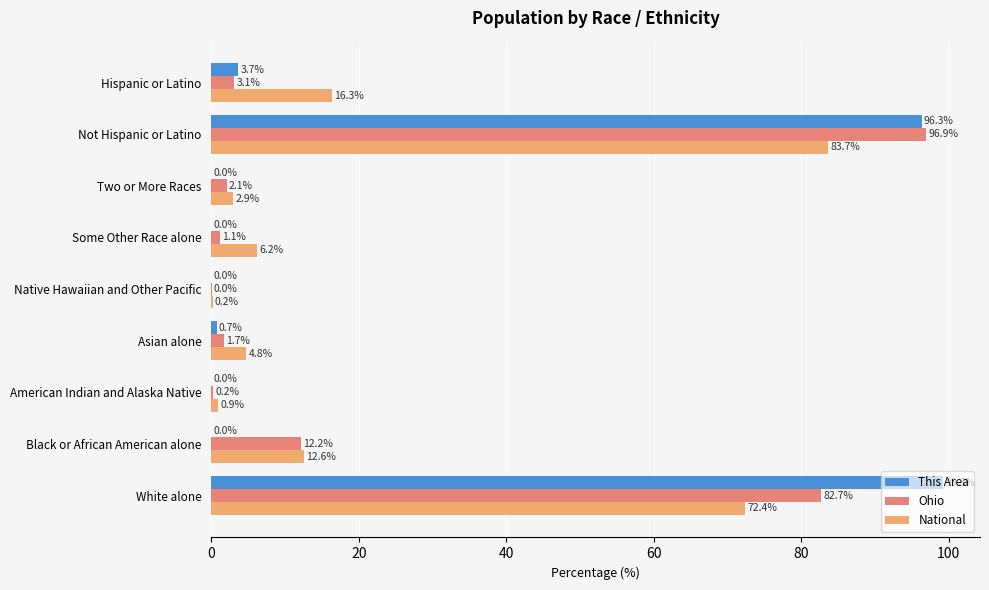

Which series changed the most between Some Other Race alone and Two or More Races?

National